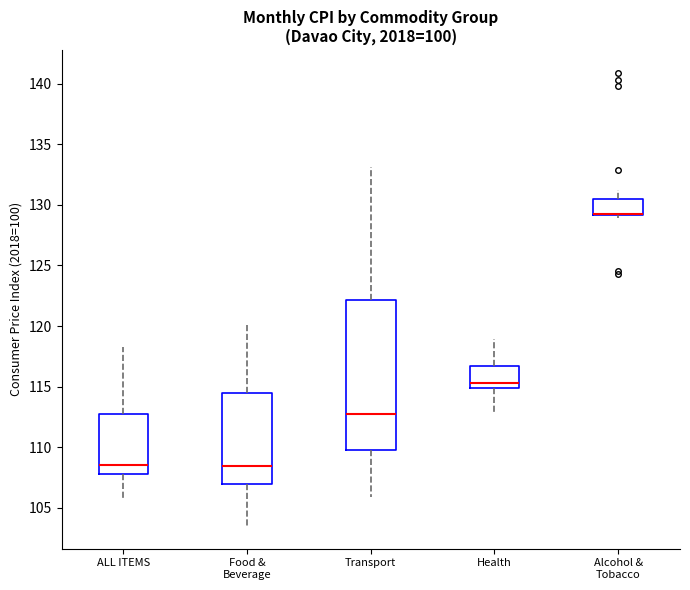

Reading left to right, transcribe this box plot: for each box, give where its median line is, the range the box spans, and where its two whiskers end, as read against the y-axis. The values are not printed on the chart, so give them approximately, as read against the axis.

ALL ITEMS: median 108.5, box 108.0 to 113.0, whiskers 105.5 to 118.5
Food & Beverage: median 108.5, box 107.0 to 114.5, whiskers 103.5 to 120.0
Transport: median 113.0, box 110.0 to 122.0, whiskers 106.0 to 133.0
Health: median 115.5, box 115.0 to 116.5, whiskers 112.5 to 119.0
Alcohol & Tobacco: median 129.0 (drawn on the box's lower edge), box 129.0 to 130.5, whiskers 129.0 (just below the box's lower edge) to 131.0